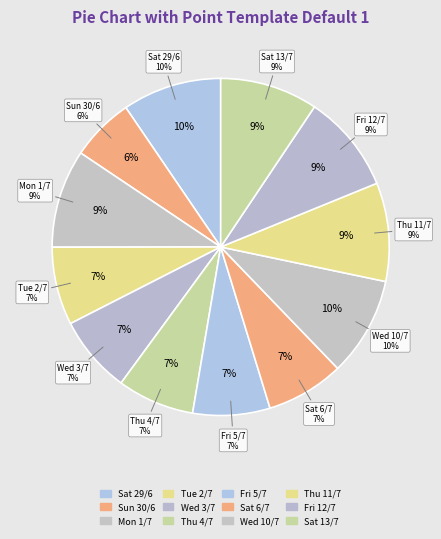

Is it true that Wed 3/7 is 15% of the pie?

False